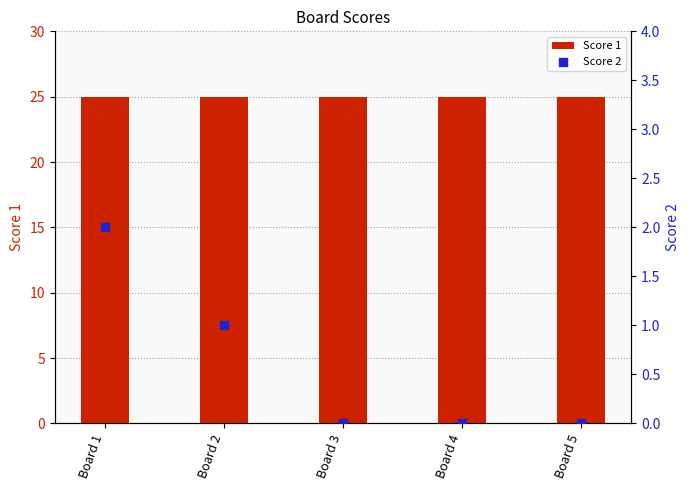

Which series reaches the maximum Y coordinate?

Score 1